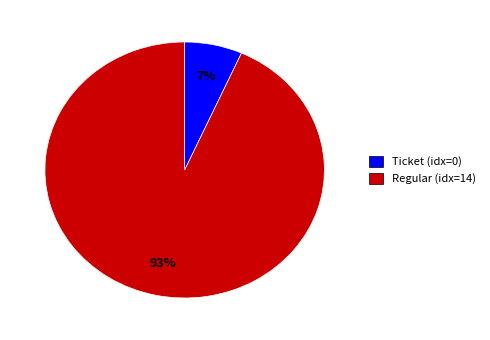

What is the majority slice?

Regular (idx=14)